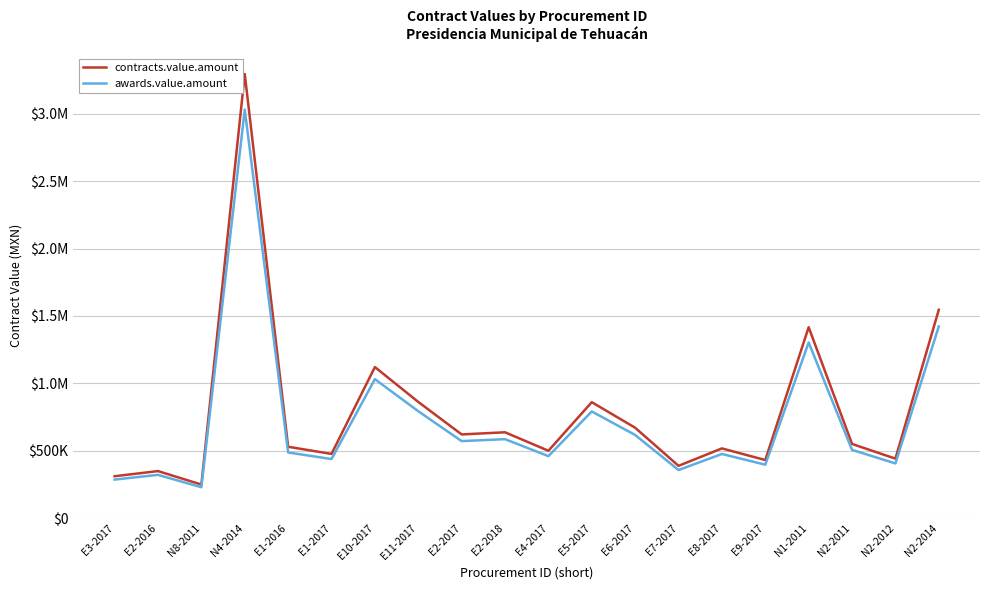

Is this an area chart (filled region under the line)?

No